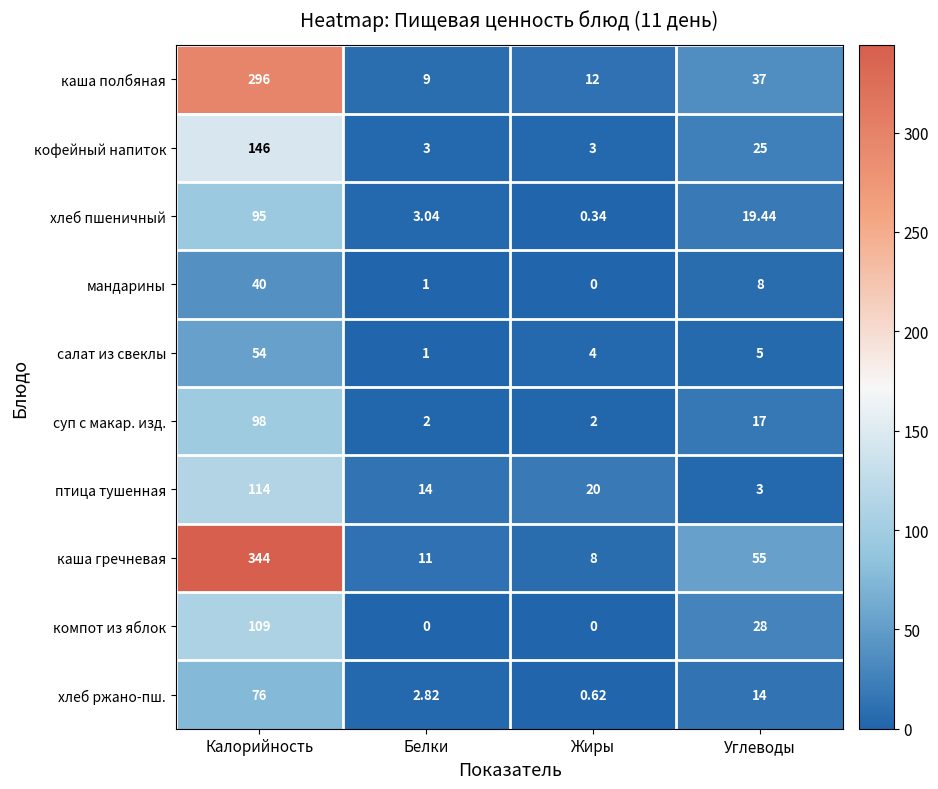

Where is суп с макар. изд. nearest to the value 50?

Углеводы